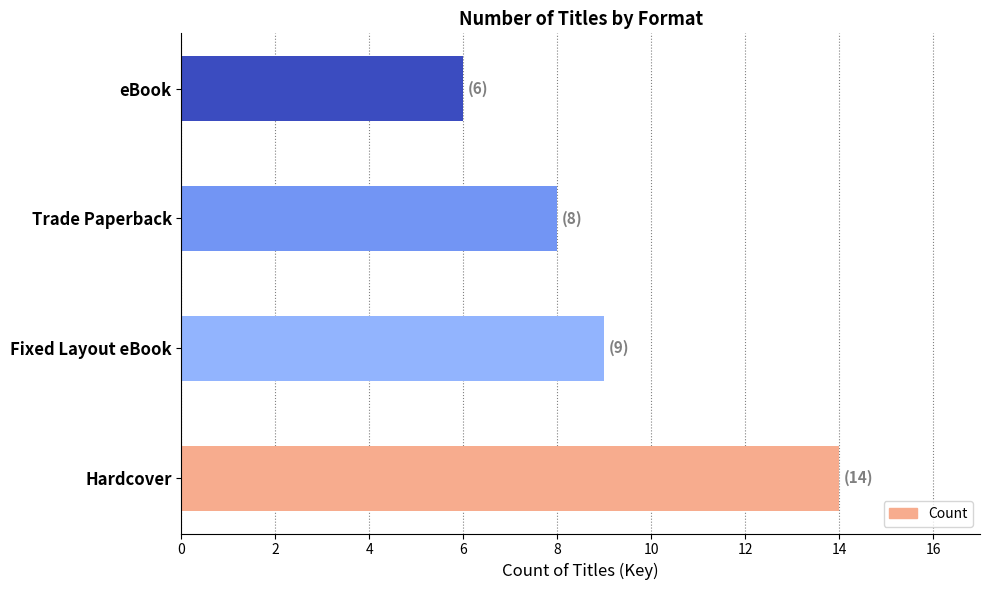

Where is the data nearest to the value 10?

Fixed Layout eBook